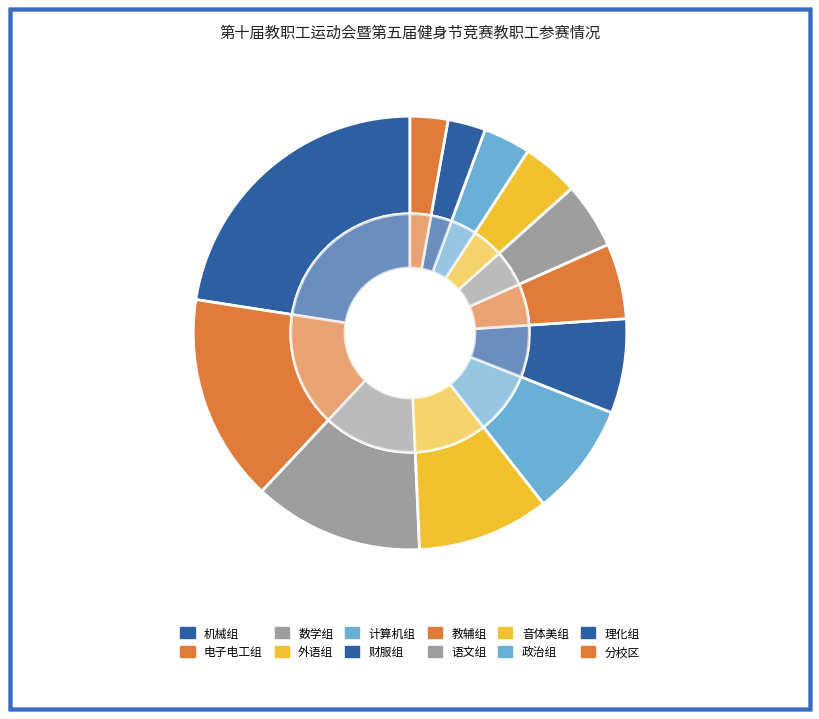

To the nearest percent, what is the difference between the 数学组 and 财服组 slice percentages?

6%